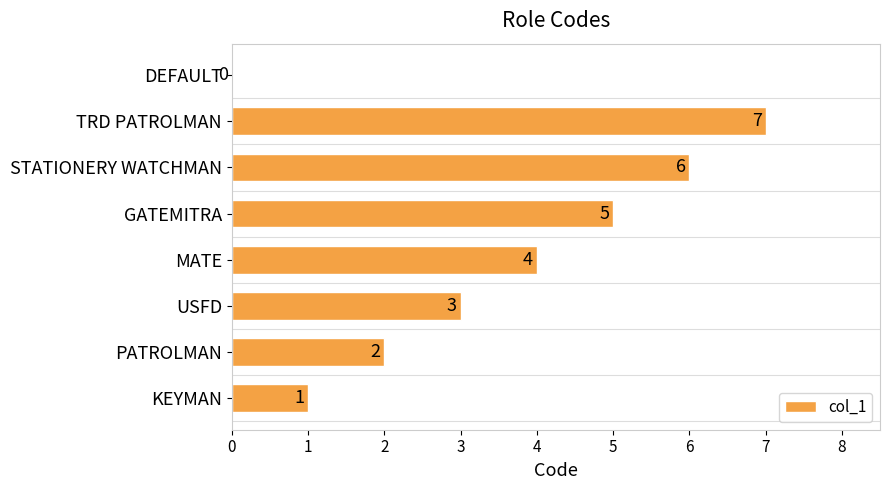

True or false: the data shows 1 at USFD.

False